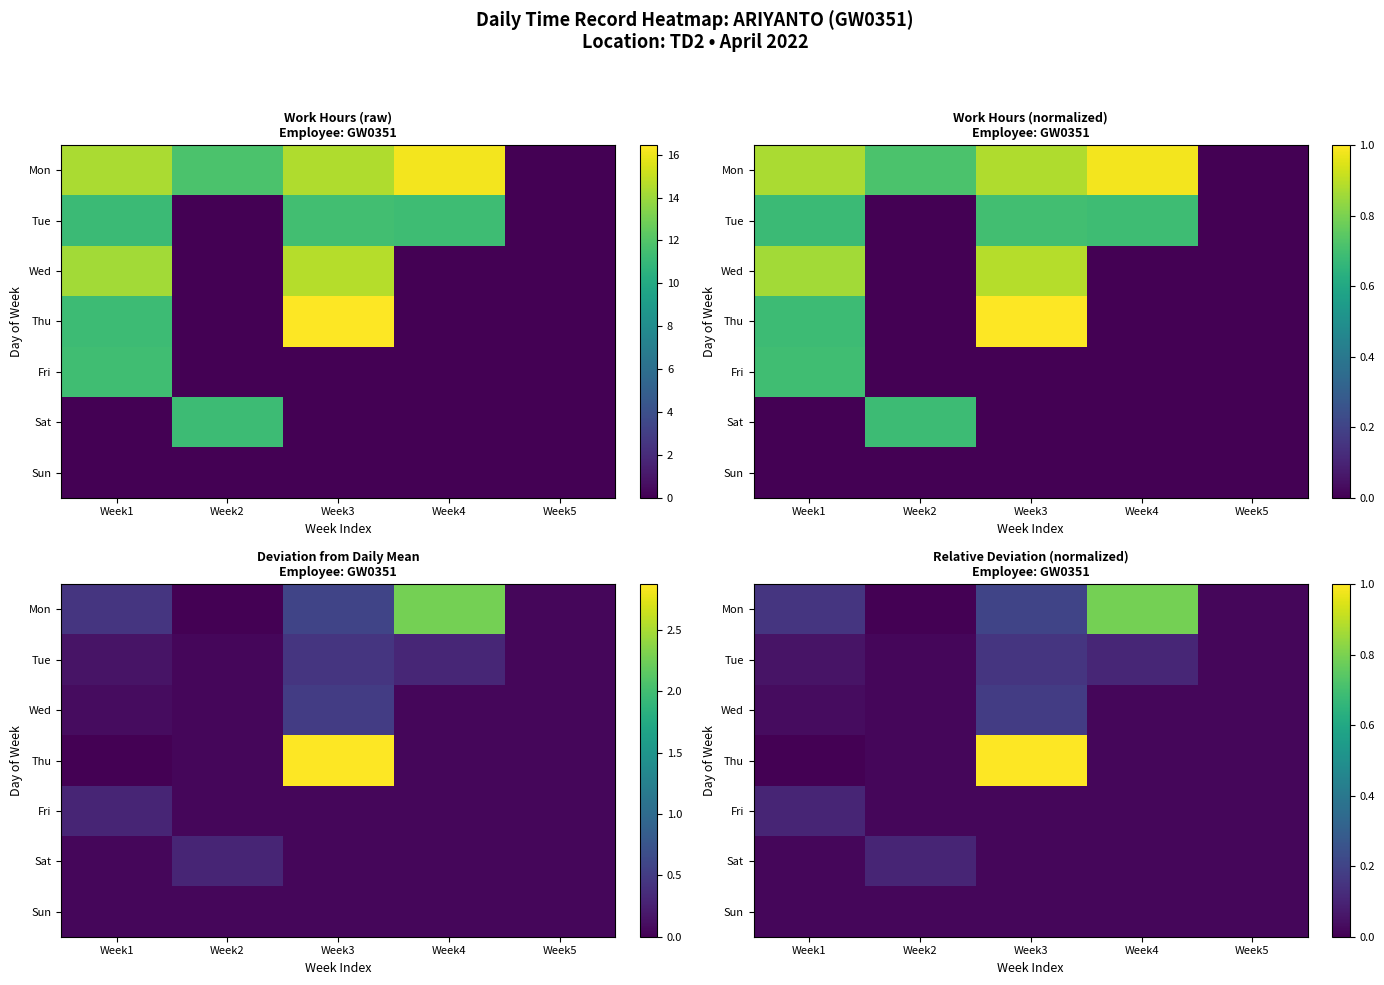

List the series in order of their peak value, lowest first.

Sun, Fri, Sat, Tue, Wed, Mon, Thu